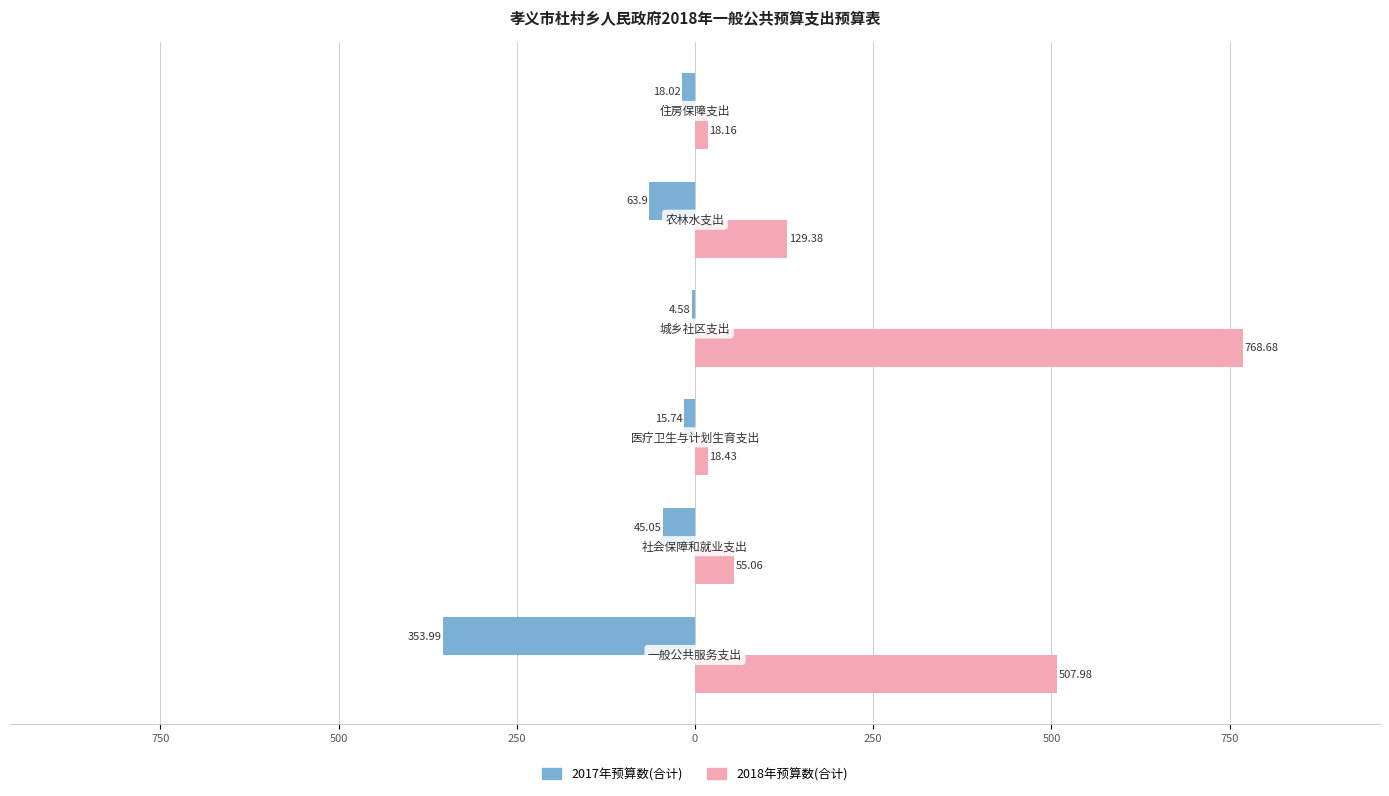

Which series has the largest total across all categories?

2018年预算数(合计)